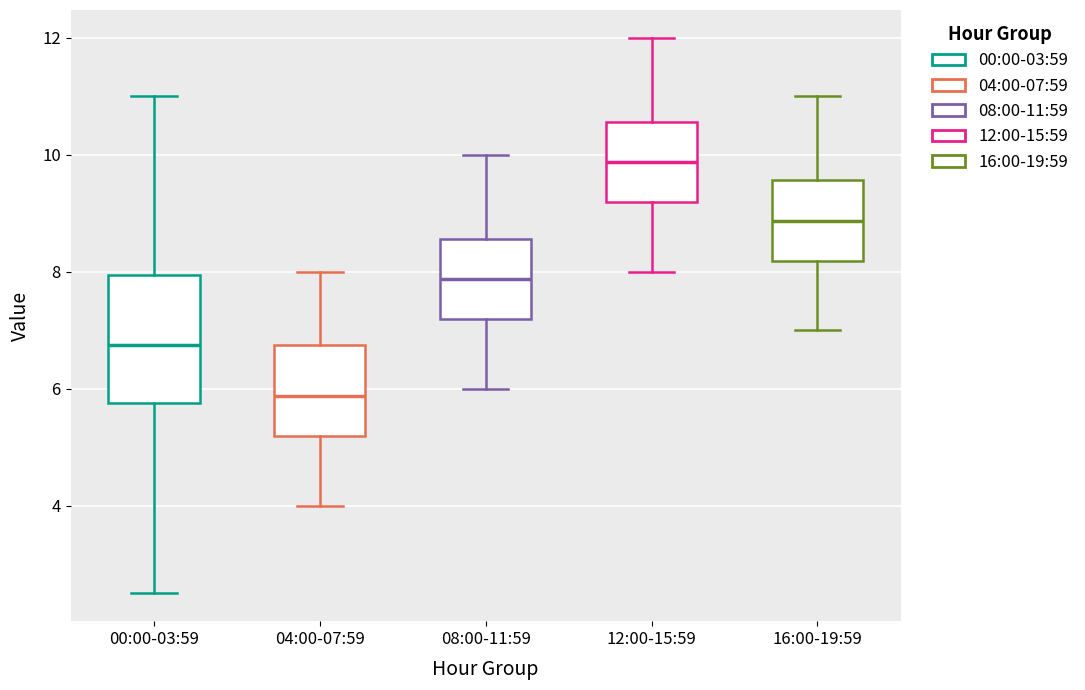

Reading left to right, read every box against the y-axis: the position of its median line, the range the box covers, and the ends of its whiskers. The values are not printed on the chart, so give them approximately, as read against the axis.

00:00-03:59: median 6.8, box 5.8 to 8.0, whiskers 2.6 to 11.0
04:00-07:59: median 5.8, box 5.2 to 6.8, whiskers 4.0 to 8.0
08:00-11:59: median 7.8, box 7.2 to 8.6, whiskers 6.0 to 10.0
12:00-15:59: median 9.8, box 9.2 to 10.6, whiskers 8.0 to 12.0
16:00-19:59: median 8.8, box 8.2 to 9.6, whiskers 7.0 to 11.0